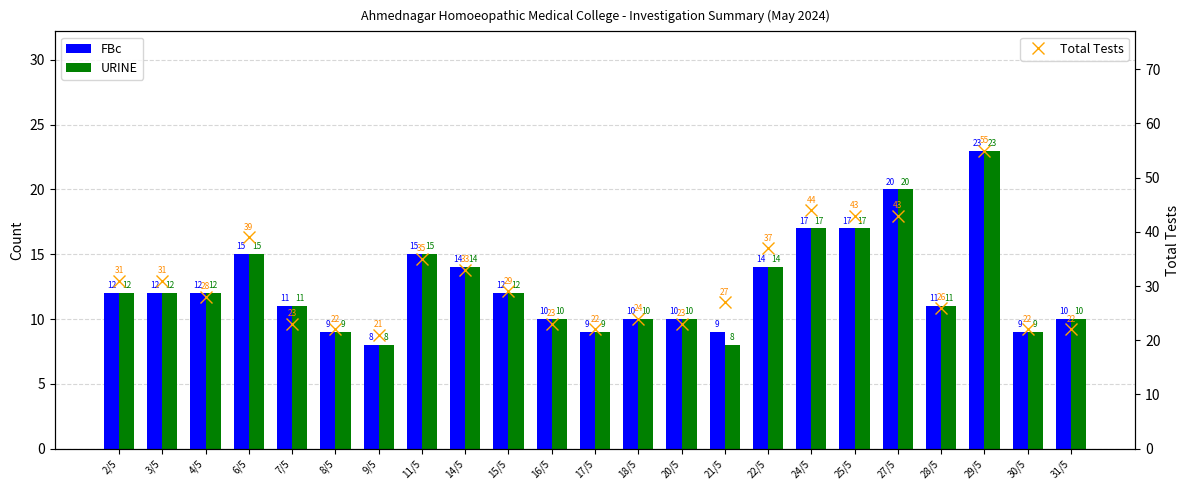

Which series has the largest range (max minus min)?

Total Tests